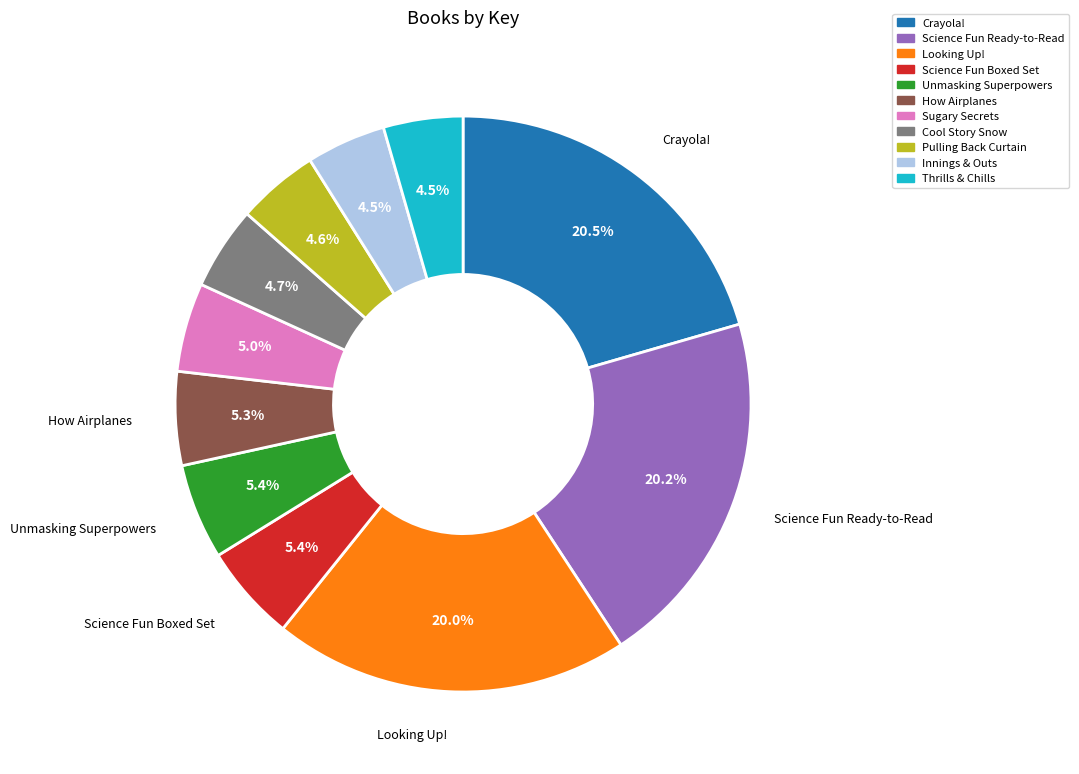

Is there any slice that represents more than half of the pie?

No